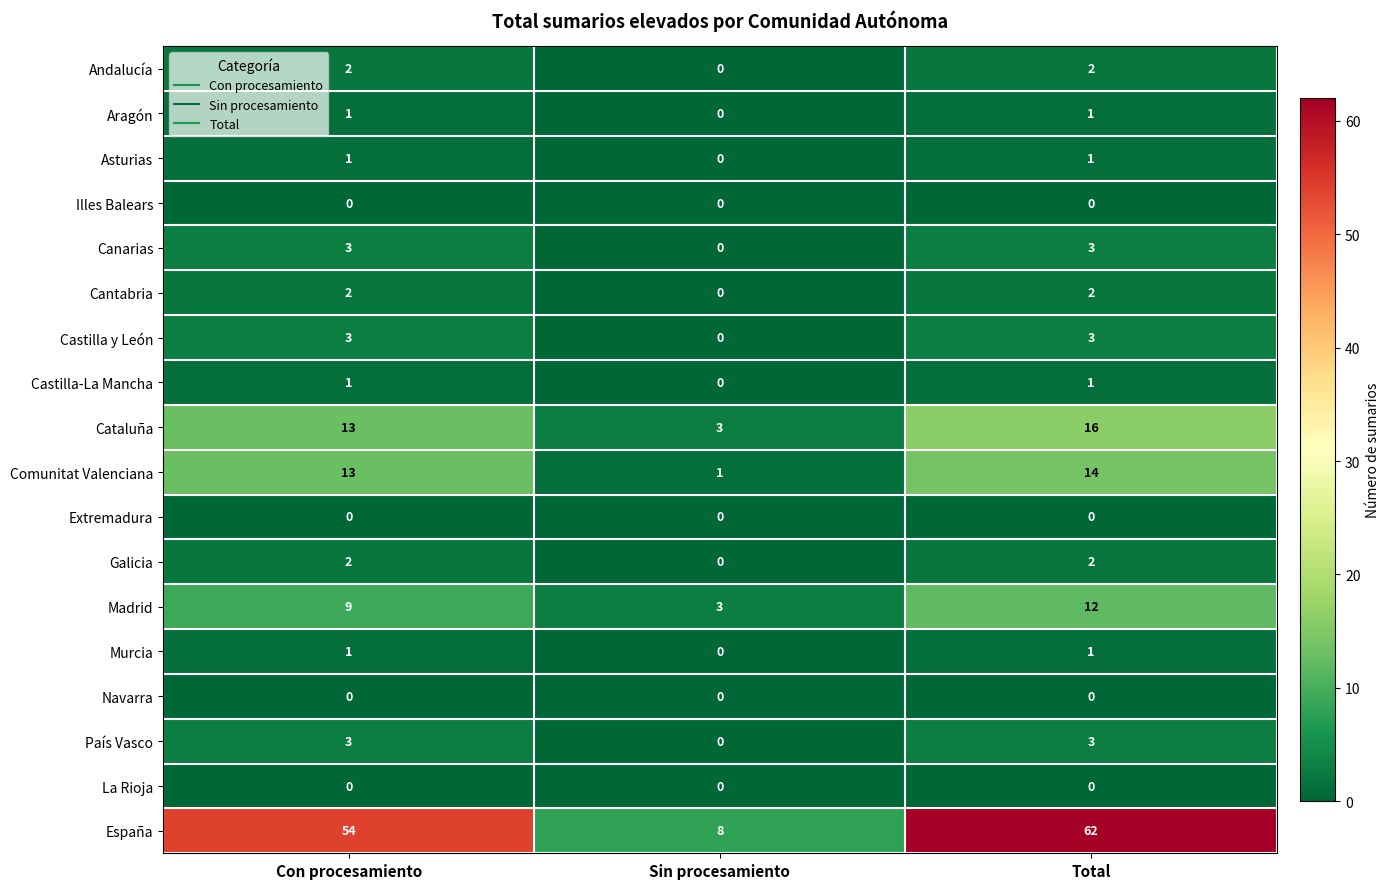

What is the highest value of the Castilla y León series?

3